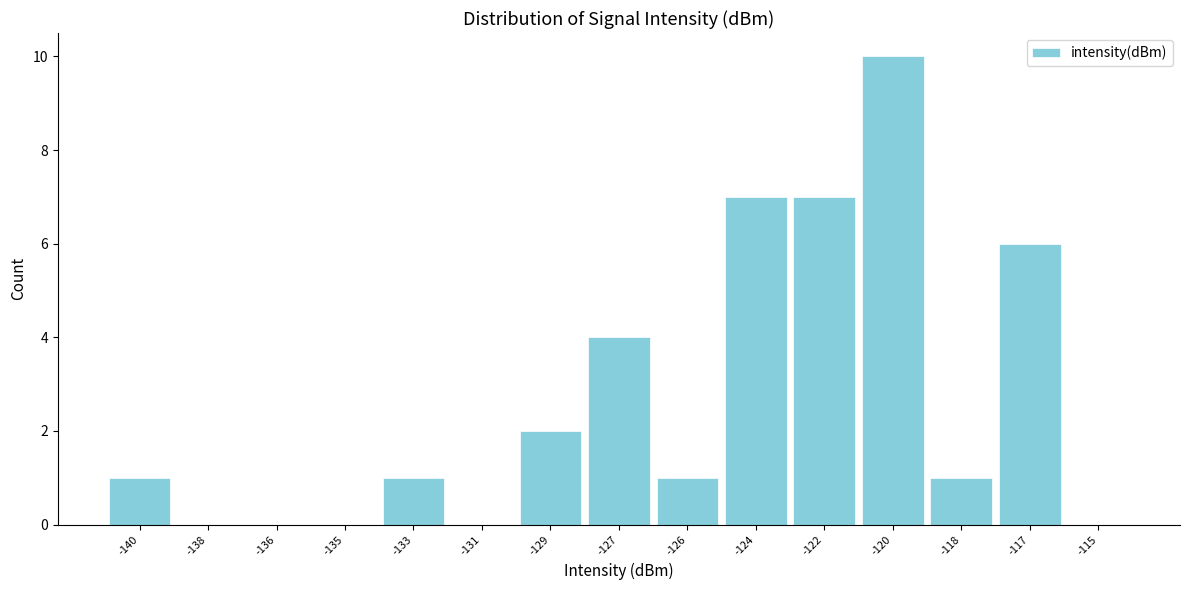

Reading left to right, extract all data points from this chart.

-140=1	-138=0	-136=0	-135=0	-133=1	-131=0	-129=2	-127=4	-126=1	-124=7	-122=7	-120=10	-118=1	-117=6	-115=0